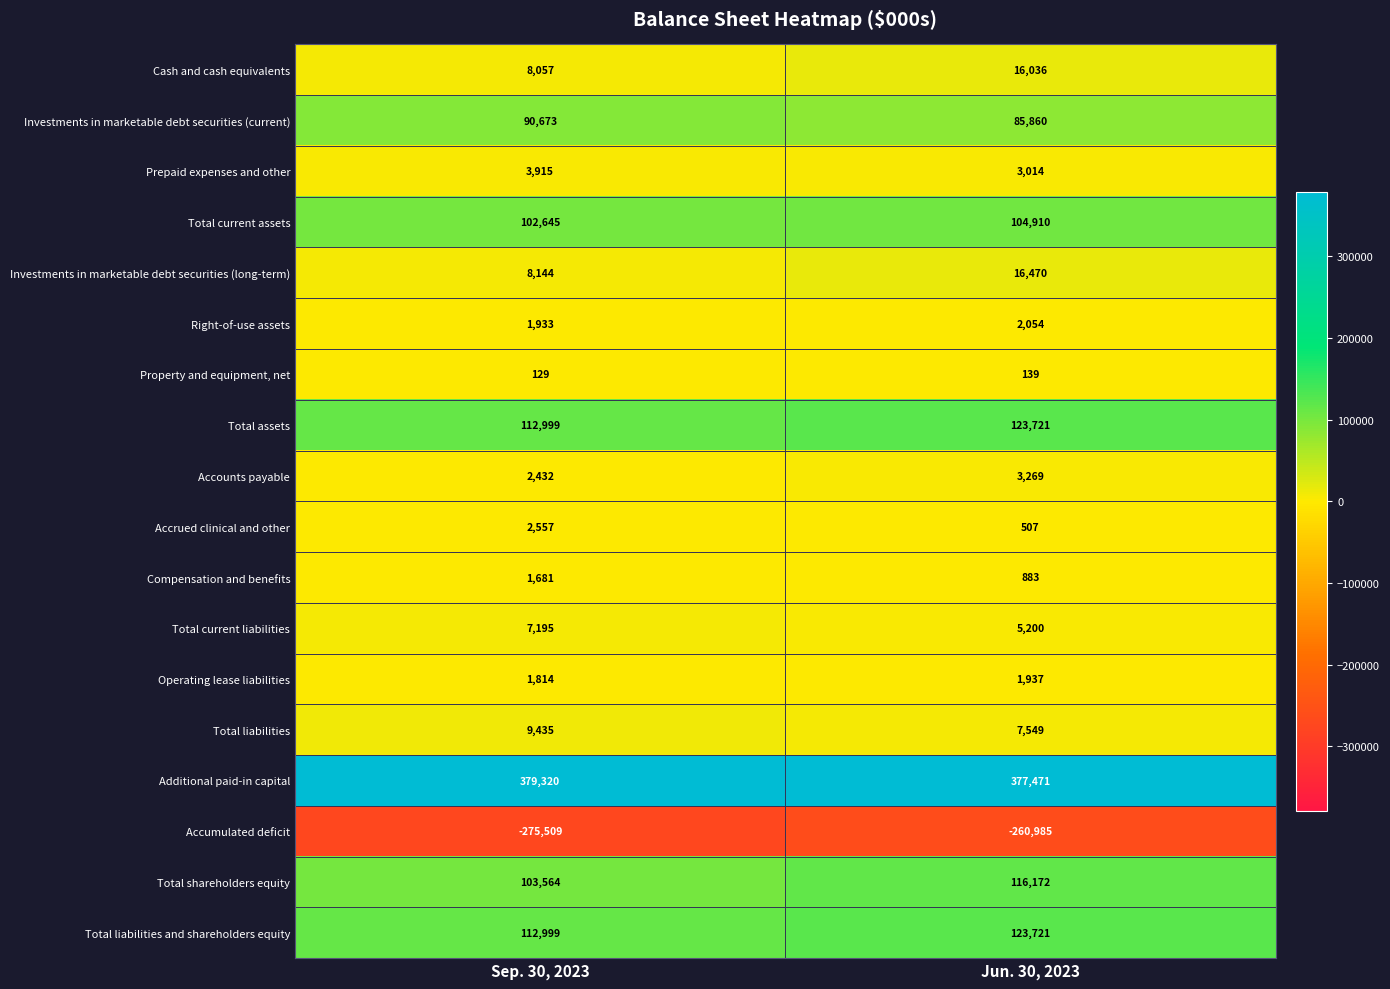

Which series changed the most between Sep. 30, 2023 and Jun. 30, 2023?

Accumulated deficit